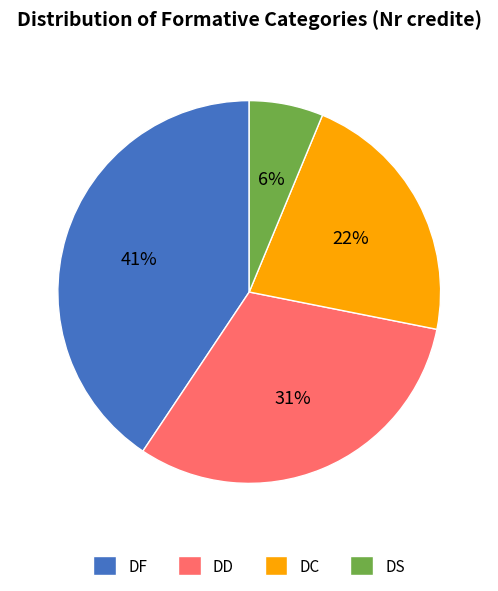

Count the number of slices in the pie.

4